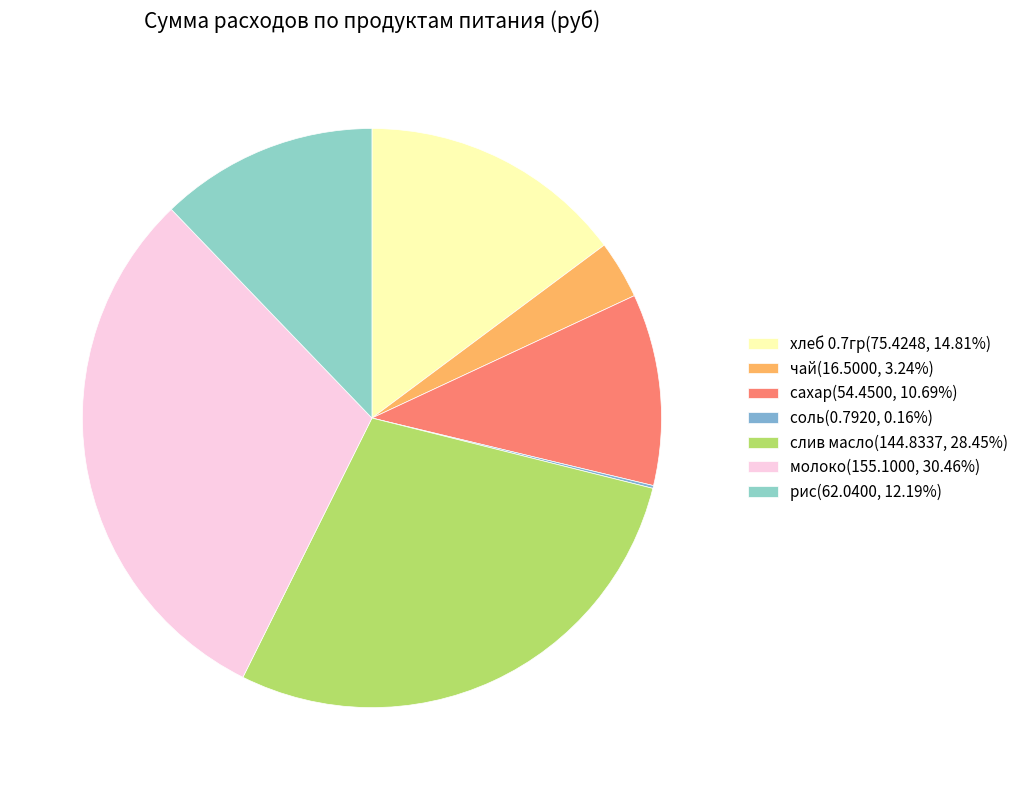

Count the number of slices in the pie.

7